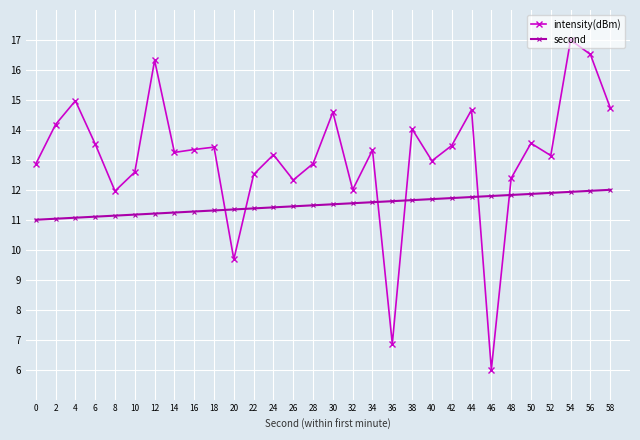

Between which two adjacent categories do intensity(dBm) and second first intersect?

18 and 20